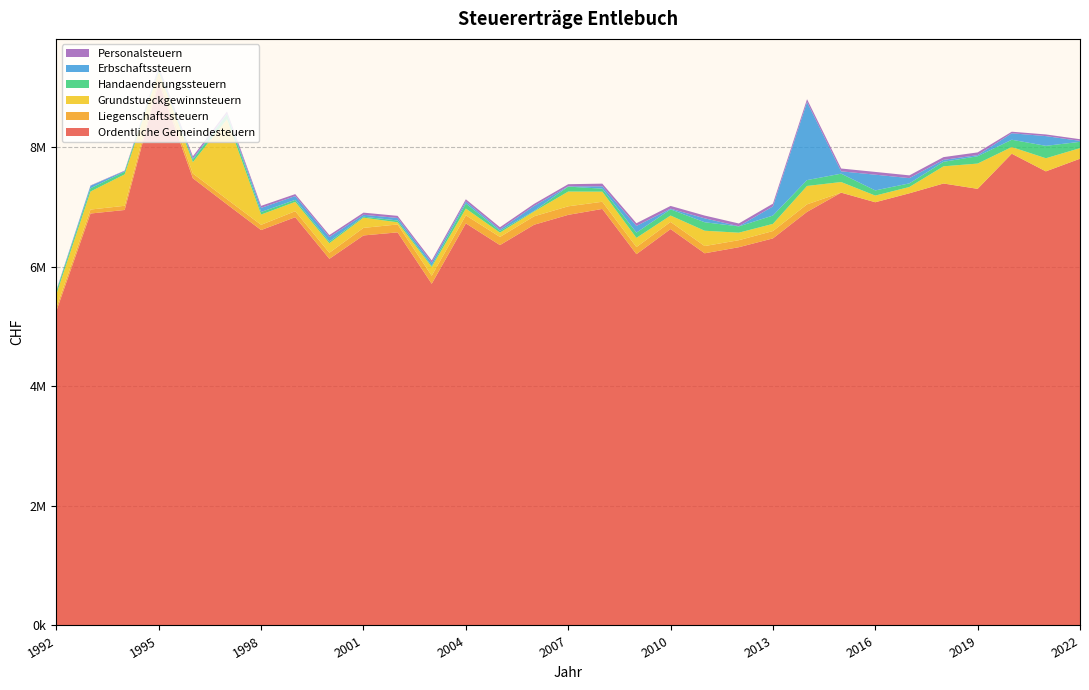

Reading left to right, list all the values displayed in this chart.

Ordentliche Gemeindesteuern: 1992=5258426	1993=6885993	1994=6945149	1995=9078402	1996=7475700	1997=7039538	1998=6609528	1999=6824909	2000=6128926	2001=6519581	2002=6570831	2003=5711531	2004=6721392	2005=6358148	2006=6698405	2007=6863710	2008=6962634	2009=6206676	2010=6626260	2011=6221308	2012=6322676	2013=6470239	2014=6913535	2015=7234715	2016=7074480	2017=7224301	2018=7387826	2019=7298440	2020=7885828	2021=7590614	2022=7802191
Liegenschaftssteuern: 1992=57931	1993=66245	1994=70317	1995=75882	1996=79031	1997=85246	1998=87574	1999=99957	2000=101262	2001=126296	2002=132179	2003=134226	2004=134173	2005=135990	2006=141180	2007=142773	2008=119840	2009=118683	2010=118913	2011=120918	2012=117184	2013=122720	2014=126059	2015=570	2016=-87	2017=0	2018=0	2019=0	2020=0	2021=0	2022=0
Grundstueckgewinnsteuern: 1992=223823	1993=301976	1994=525174	1995=104025	1996=190716	1997=1339087	1998=171732	1999=156040	2000=159082	2001=170601	2002=36549	2003=147495	2004=113437	2005=73371	2006=79892	2007=246672	2008=168865	2009=153925	2010=107699	2011=256254	2012=125790	2013=120071	2014=307265	2015=177216	2016=111371	2017=105189	2018=287531	2019=422580	2020=111732	2021=219288	2022=176711
Handaenderungssteuern: 1992=48091	1993=54102	1994=44101	1995=30974	1996=40562	1997=82570	1998=42680	1999=33506	2000=28202	2001=16620	2002=30104	2003=20819	2004=84554	2005=29160	2006=9508	2007=82684	2008=50213	2009=87481	2010=102592	2011=141568	2012=104898	2013=139275	2014=97816	2015=139625	2016=86412	2017=60565	2018=75227	2019=122388	2020=121719	2021=207434	2022=105331
Erbschaftssteuern: 1992=11354	1993=41200	1994=12386	1995=16254	1996=23089	1997=11831	1998=68828	1999=62923	2000=75395	2001=32241	2002=41643	2003=51718	2004=34371	2005=24251	2006=83545	2007=4498	2008=39184	2009=112045	2010=11513	2011=65843	2012=3016	2013=152617	2014=1305380	2015=39305	2016=263033	2017=87414	2018=32340	2019=18452	2020=108258	2021=162640	2022=16618
Personalsteuern: 1992=6601	1993=6452	1994=6544	1995=32668	1996=33108	1997=33059	1998=33918	1999=33132	2000=33083	2001=35380	2002=35634	2003=35740	2004=36325	2005=35731	2006=34680	2007=35700	2008=44695	2009=44925	2010=45950	2011=45975	2012=46025	2013=46125	2014=47025	2015=46850	2016=46125	2017=46225	2018=45850	2019=45850	2020=25950	2021=27980	2022=27325